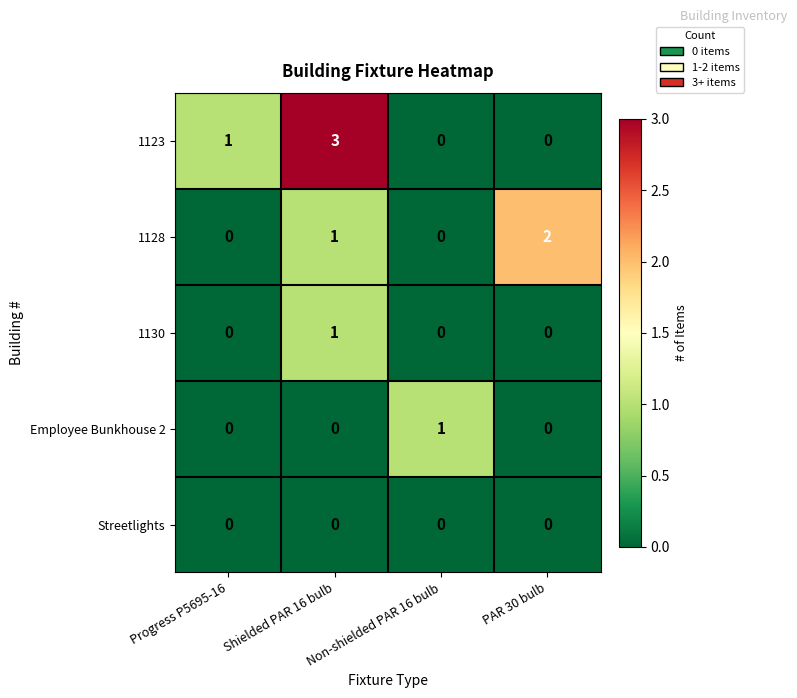

At which category is the sum across all series the highest?

Shielded PAR 16 bulb